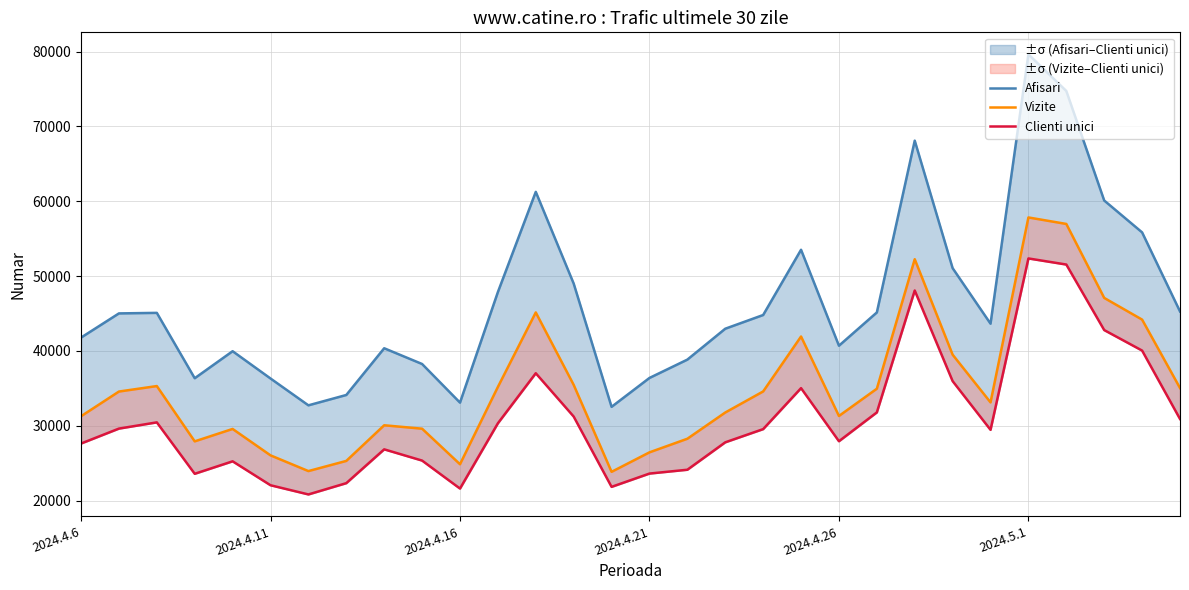

The Vizite series shows 39498 at 23. True or false?

True